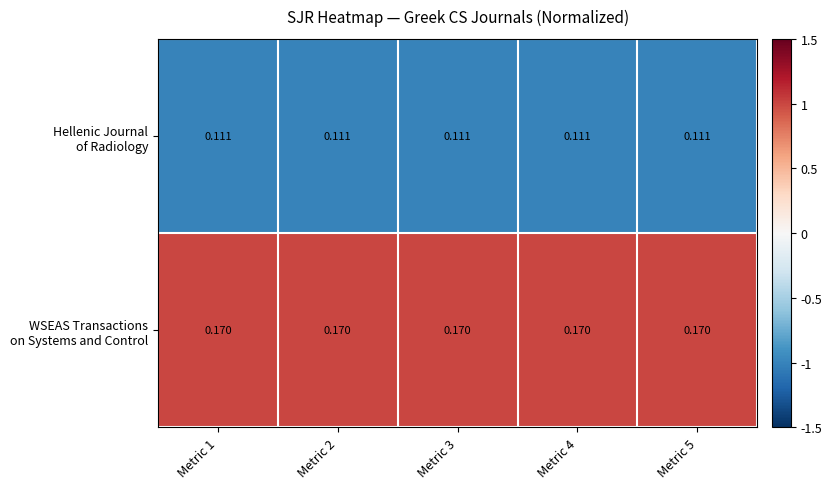

What is the spread (max minus min) of values at Metric 1?

2.0